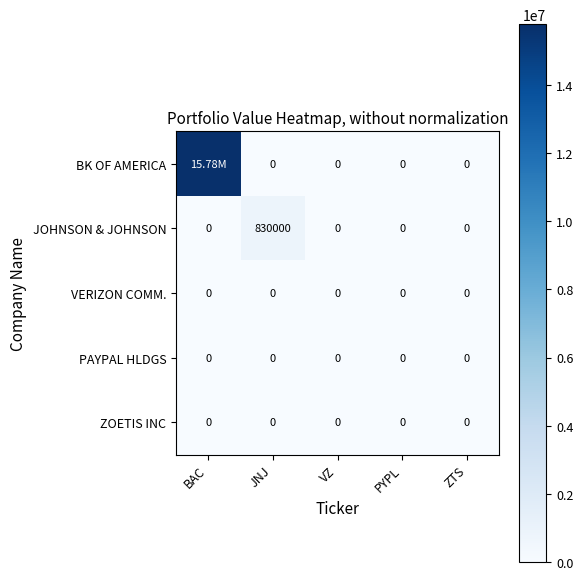

Which series has the largest total across all categories?

BK OF AMERICA